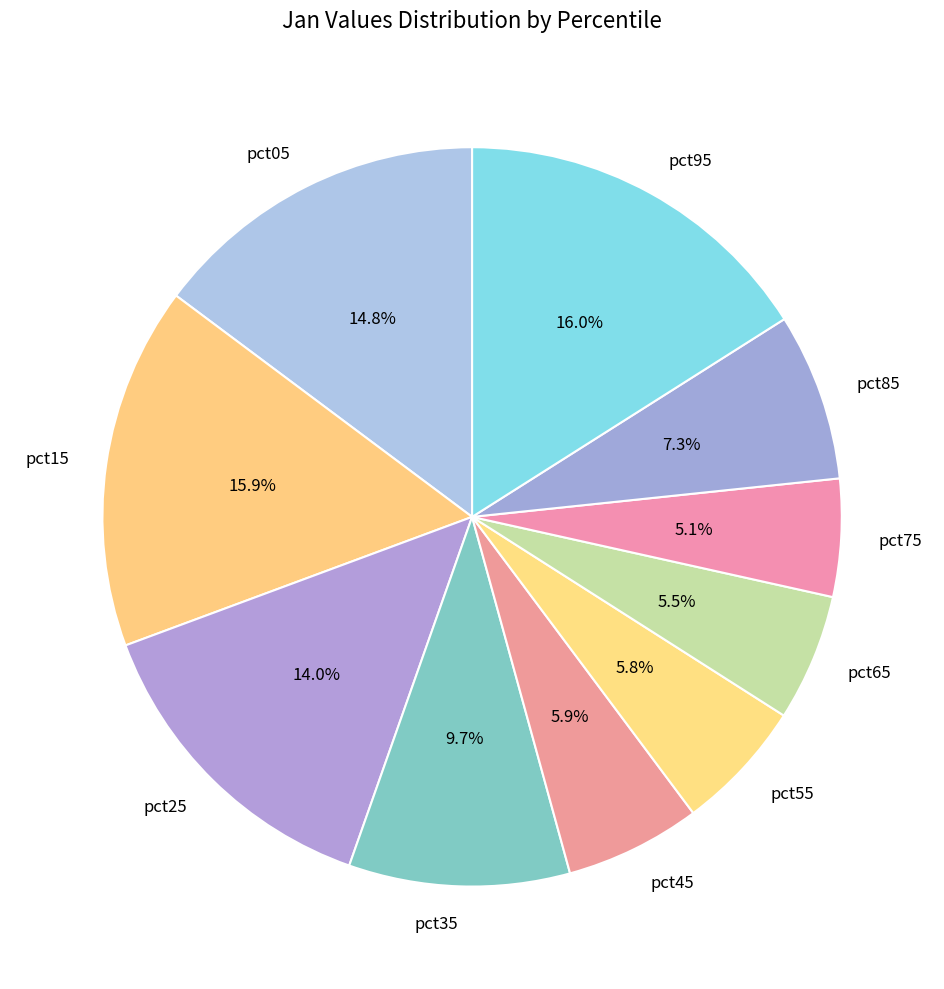

Combined, what portion of the pie is pct65 and pct15?

21.4%